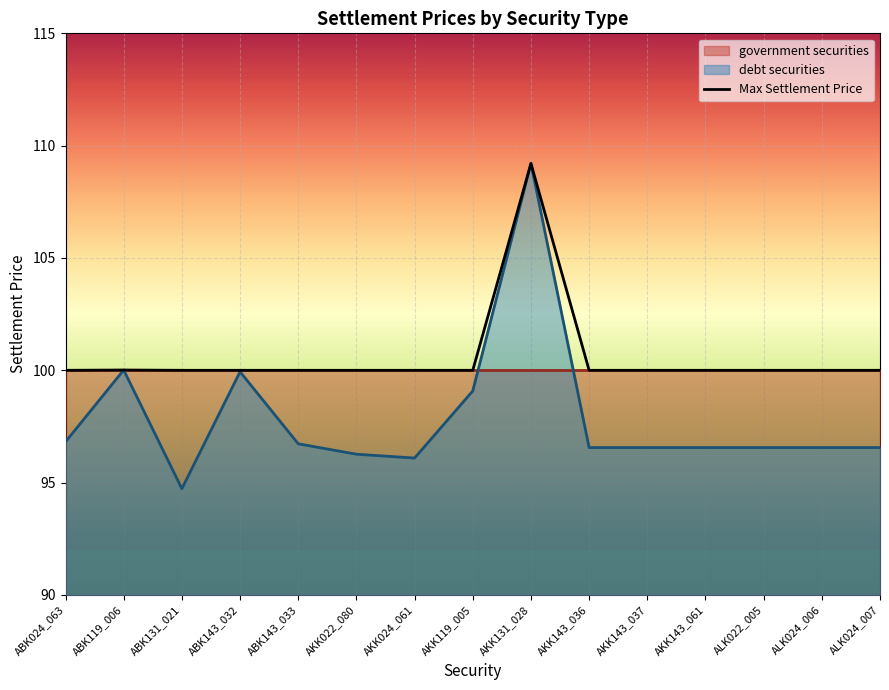

What value does the data have at ABK143_033?

100.0